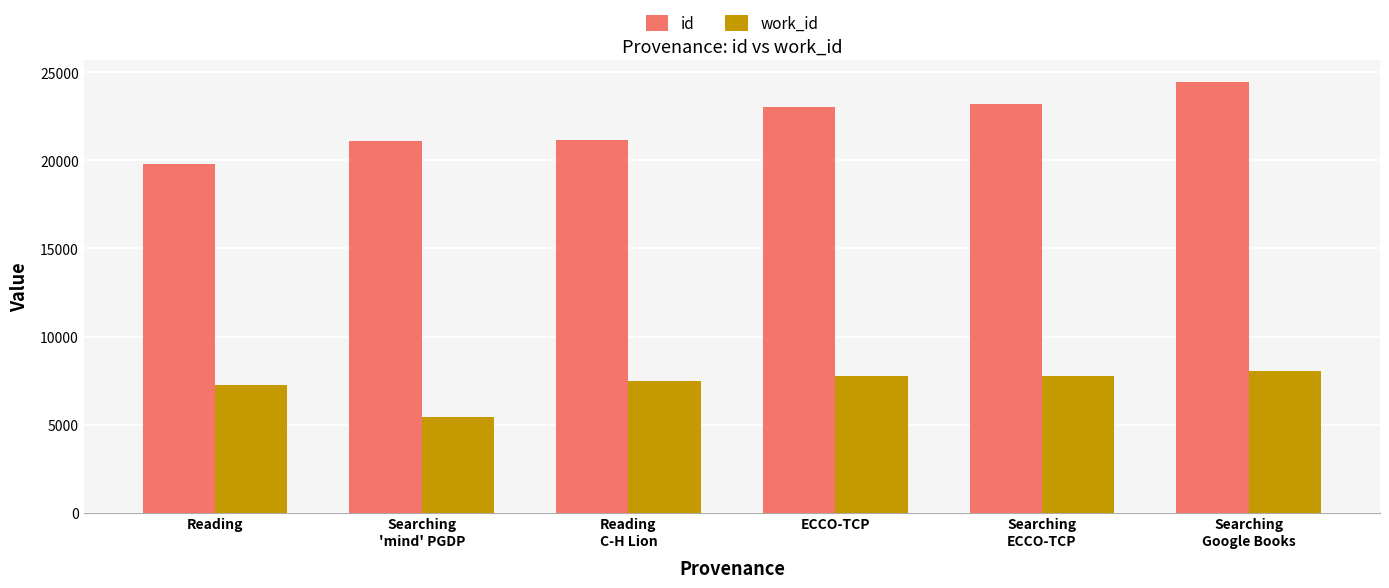

The value of id at Searching
'mind' PGDP is 21109. True or false?

True